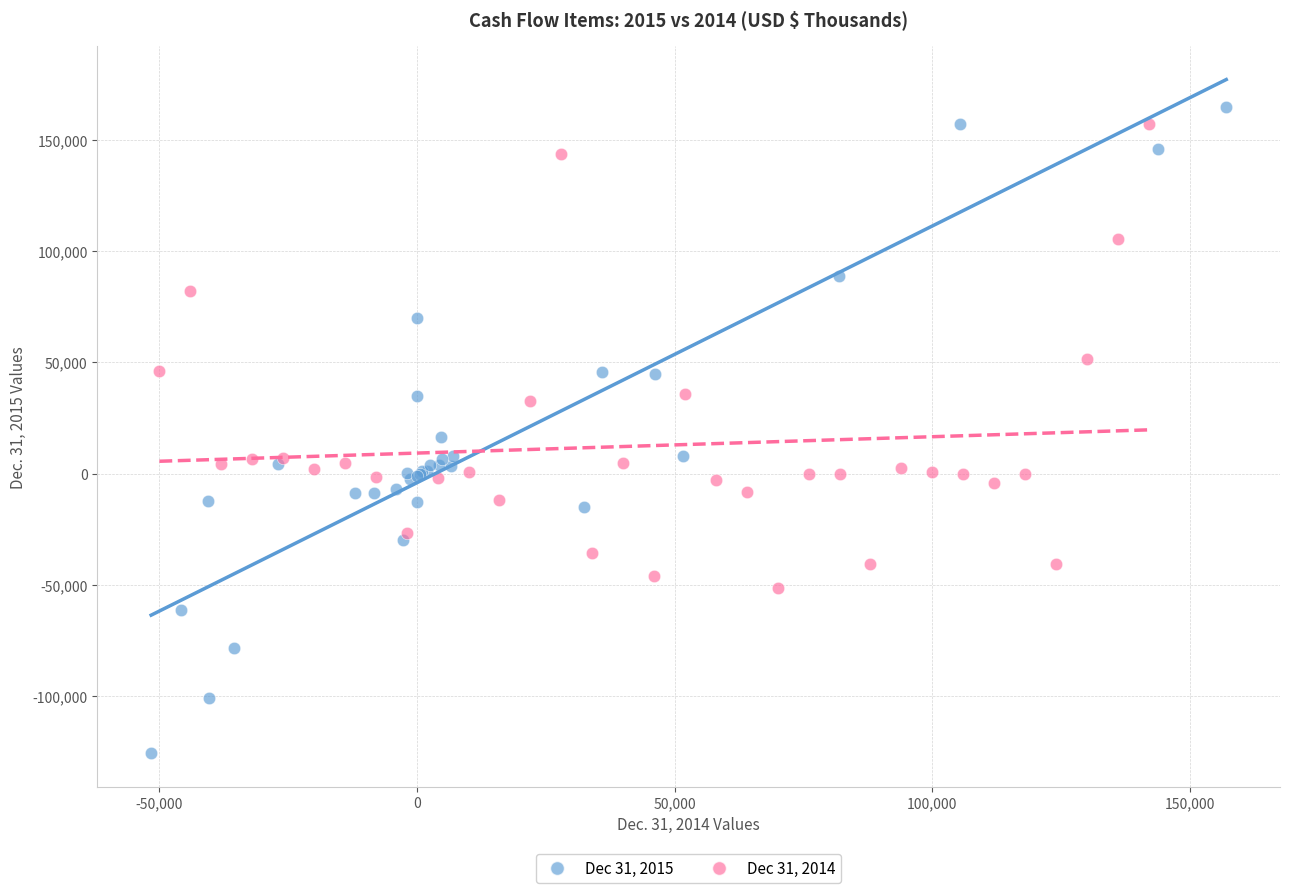

Which series has the largest Y range (max minus min)?

Dec 31, 2015